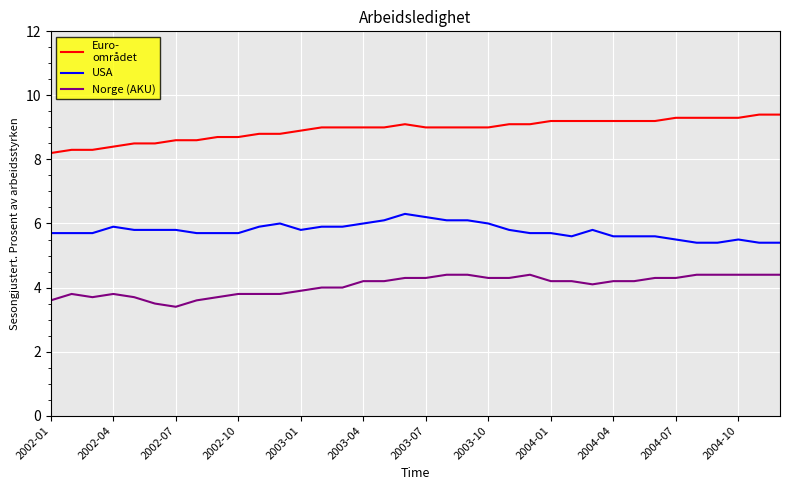

What is the greatest value displayed?

9.4